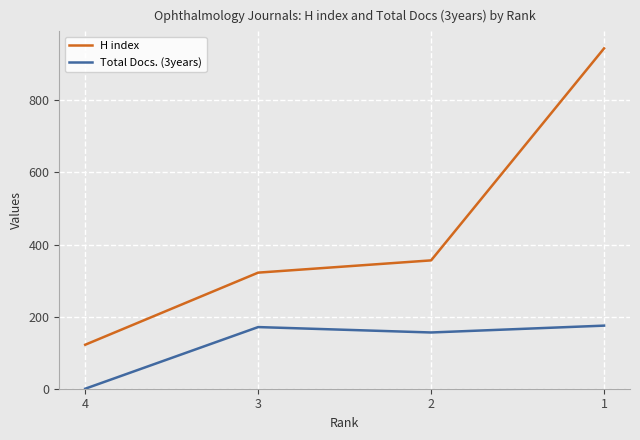

What is the difference between the maximum and minimum values in the Total Docs. (3years) series?

175